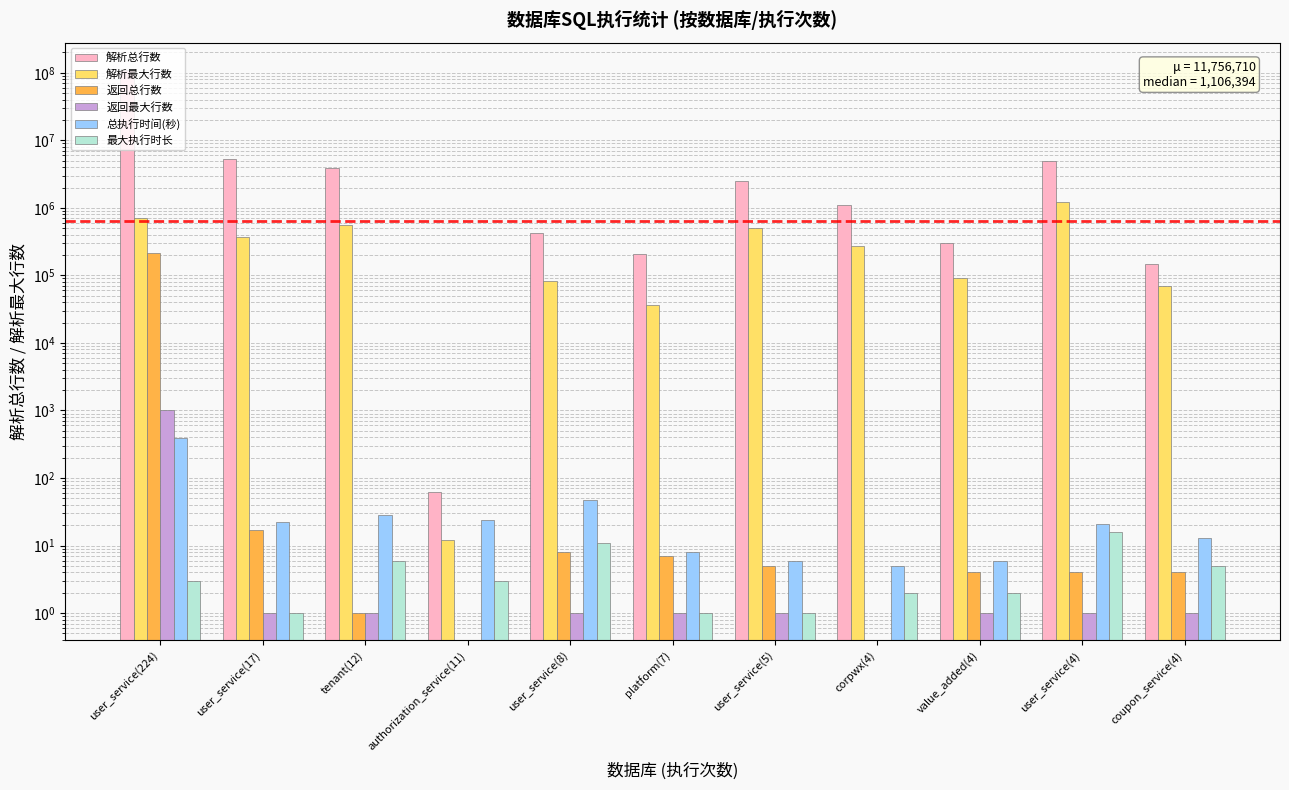

What is the label of the 7th bar from the left?

user_service(5)